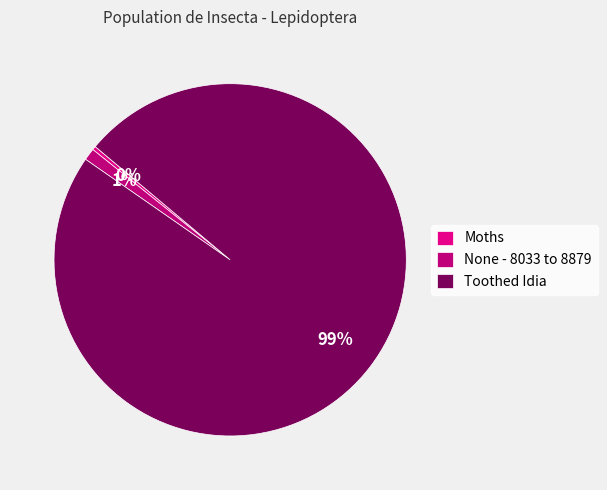

Which category has the biggest portion of the pie?

Toothed Idia